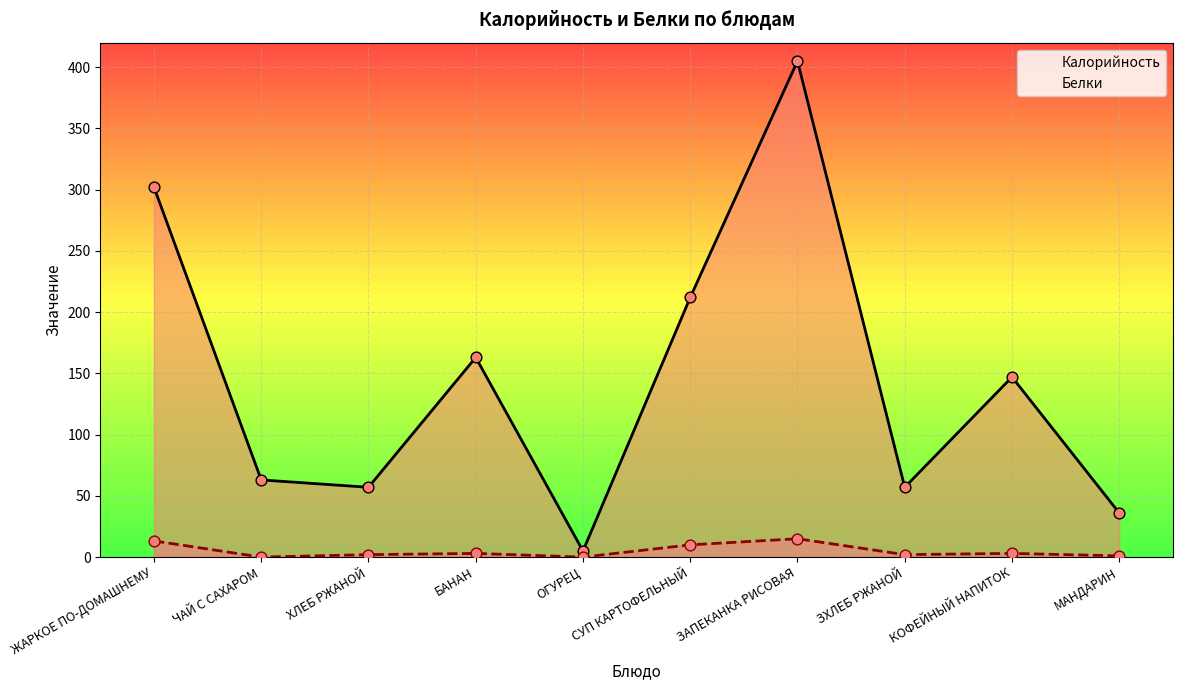

At which category is the sum across all series the highest?

ЗАПЕКАНКА РИСОВАЯ